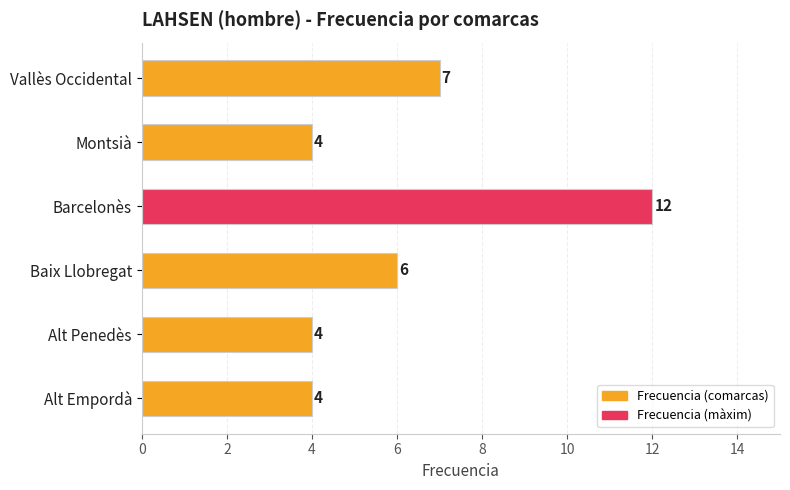

Reading bottom to top, what are all the values shown in this chart?

Alt Empordà=4	Alt Penedès=4	Baix Llobregat=6	Barcelonès=12	Montsià=4	Vallès Occidental=7